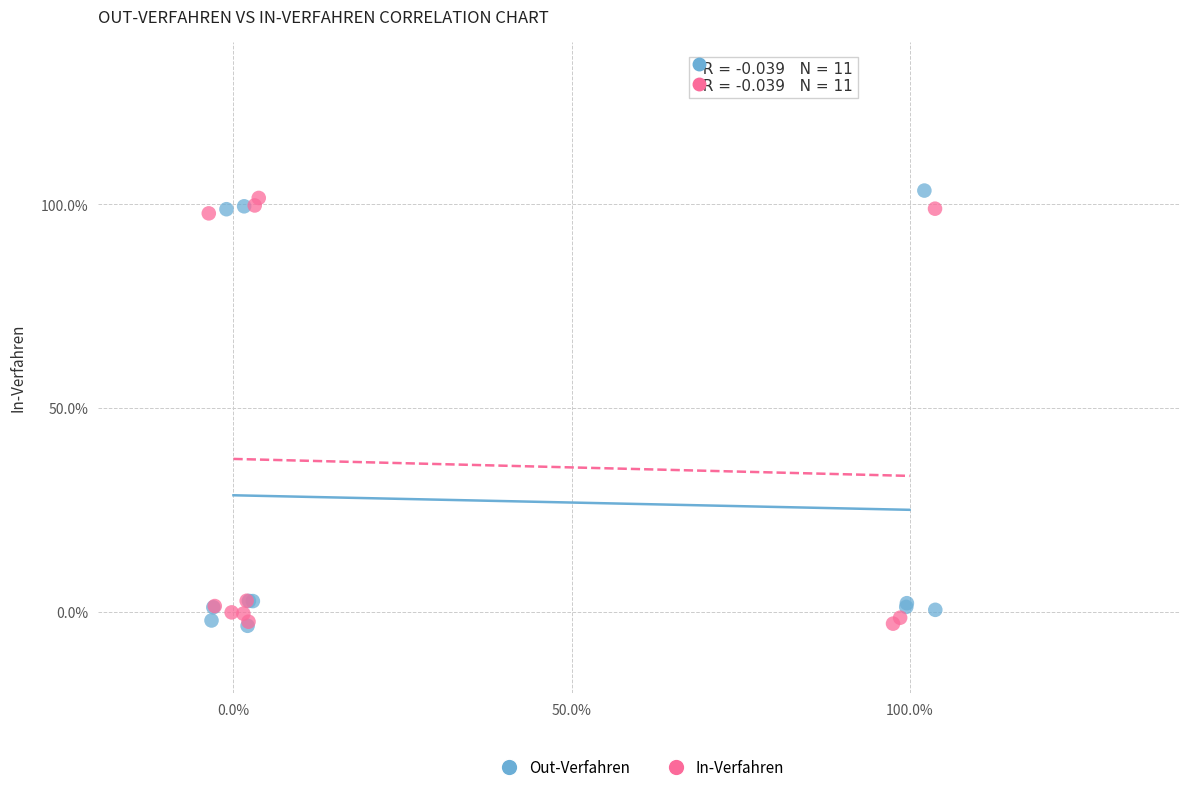

What are all the series names shown in the legend?

Out-Verfahren, In-Verfahren